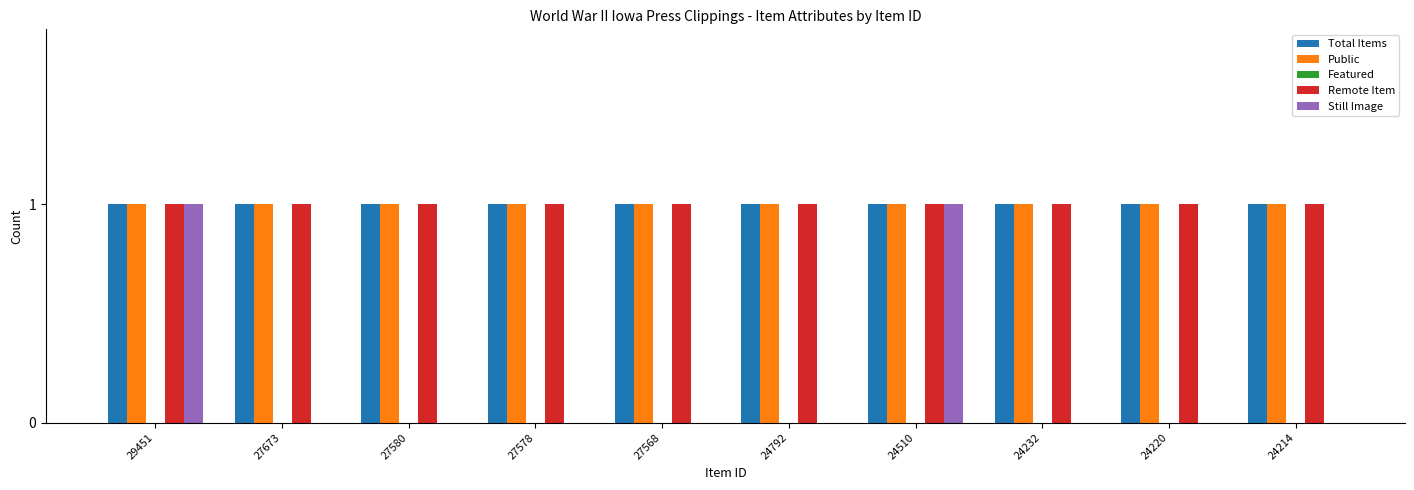

Is it true that Total Items equals 0 at 27673?

False